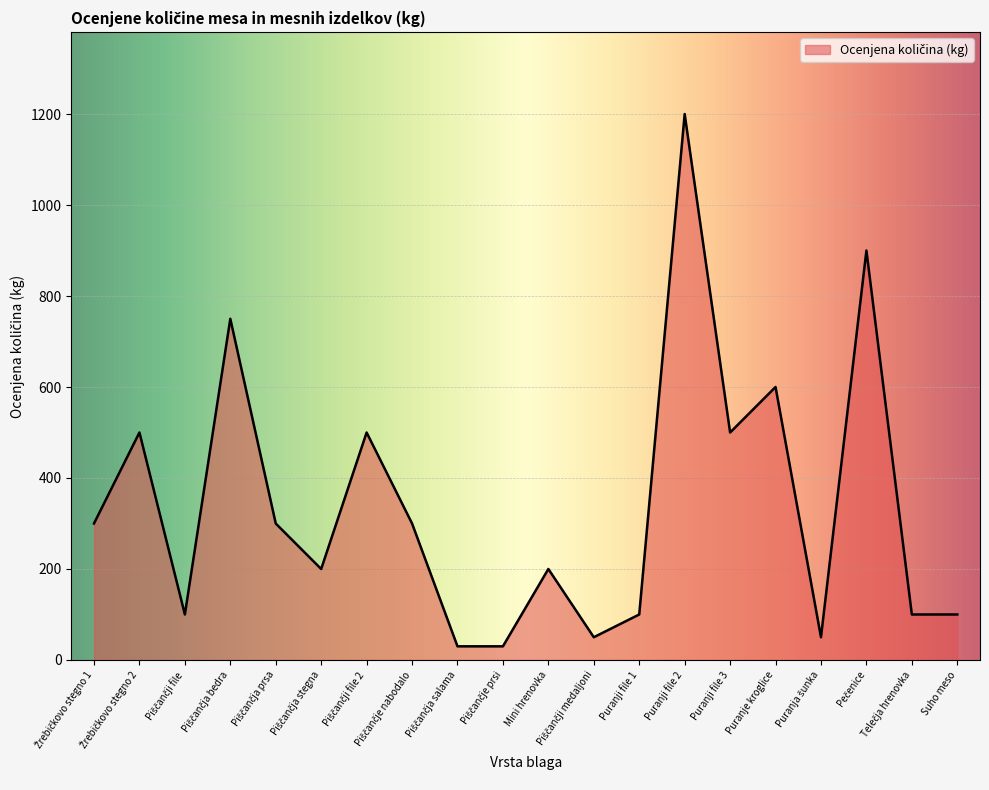

What is the smallest value displayed?

30